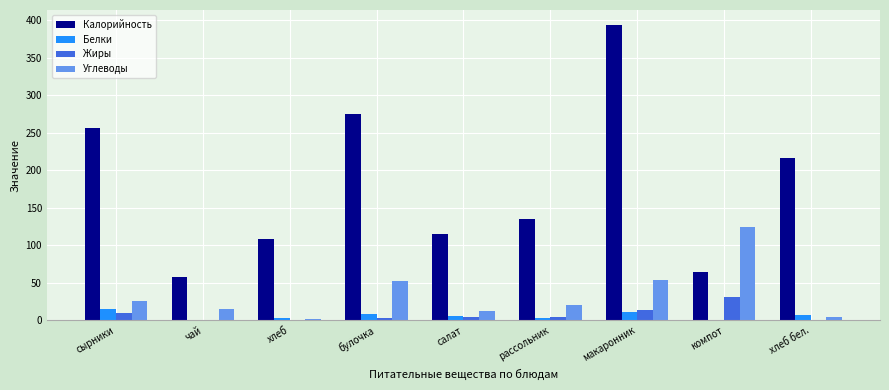

Which series has the largest total across all categories?

Калорийность